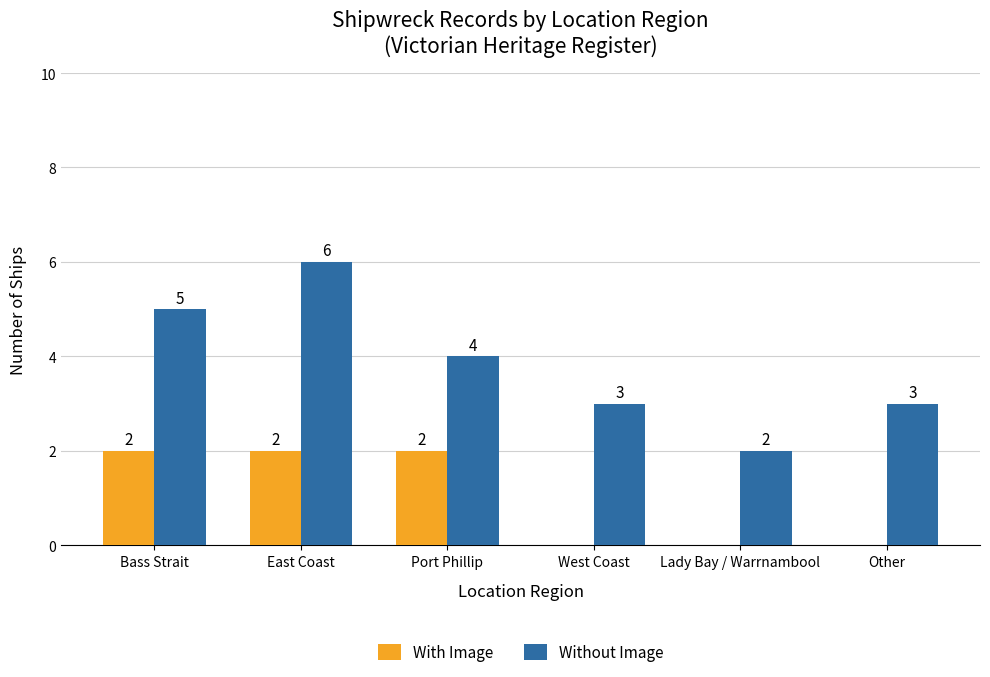

What is the approximate value of Without Image at Port Phillip?

4